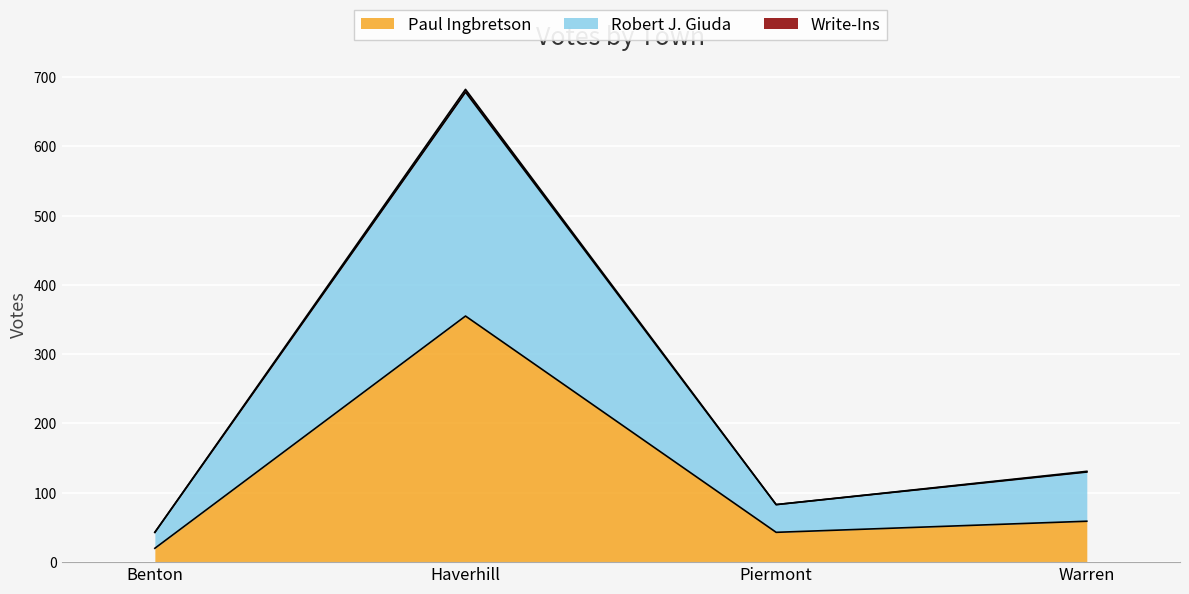

How many data points does each series have?

4